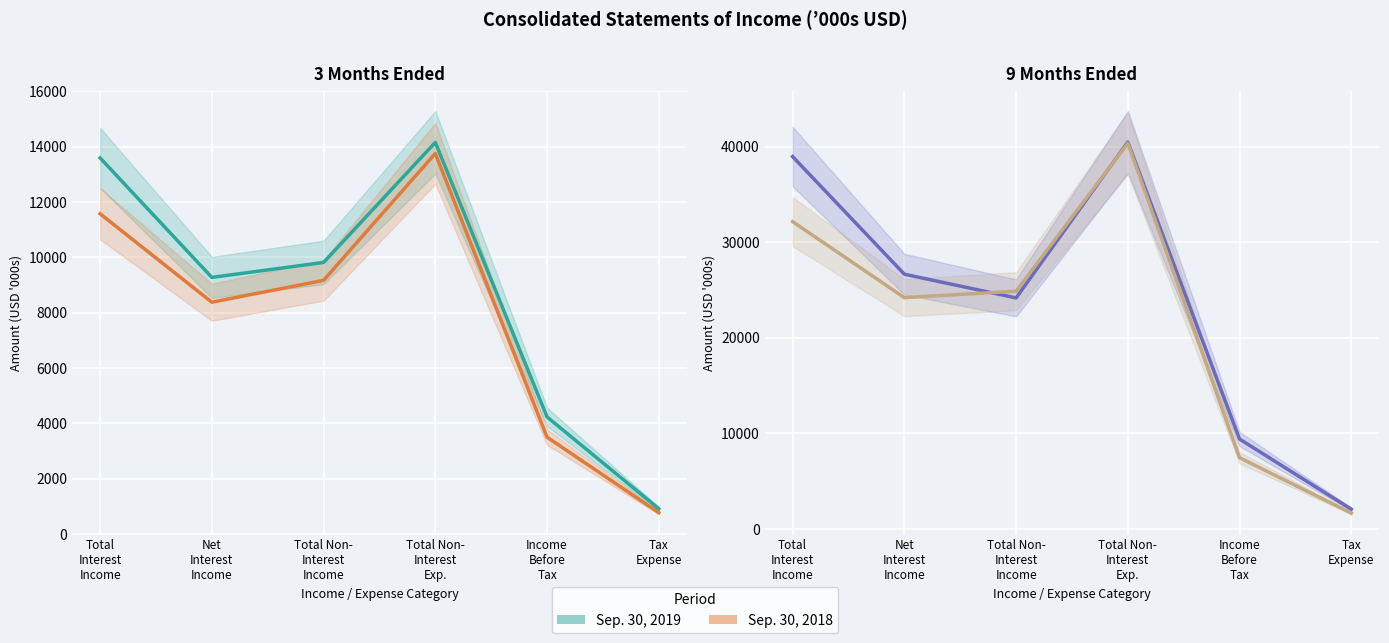

Does the chart display data point markers on the line(s)?

No